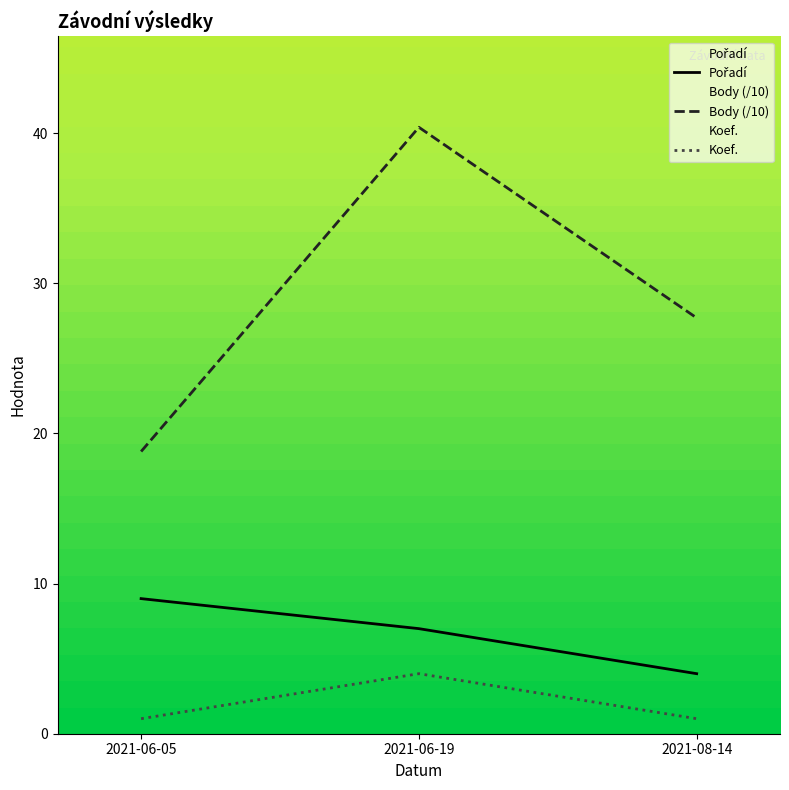

Is it true that Body (/10) equals 27.7 at 2021-08-14?

True